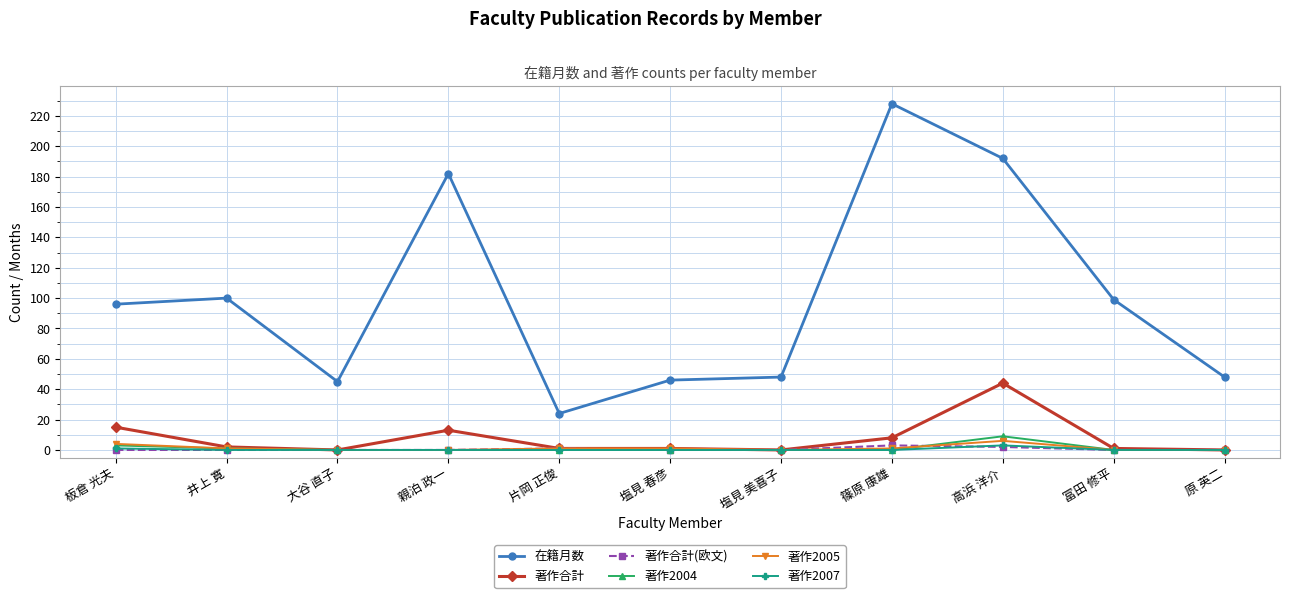

Is this an area chart (filled region under the line)?

No